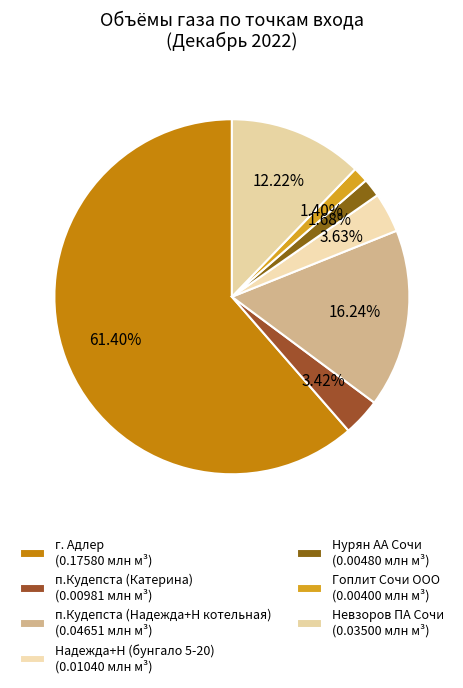

How many slices are in this pie chart?

7